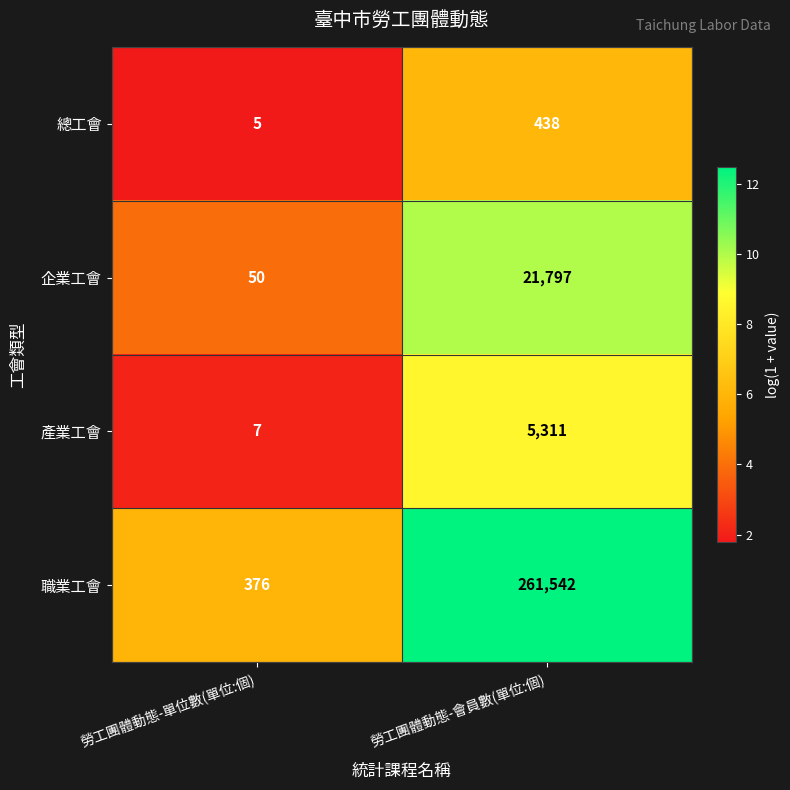

Reading left to right, extract all data points from this chart.

總工會: 5	438
企業工會: 50	21797
產業工會: 7	5311
職業工會: 376	261542